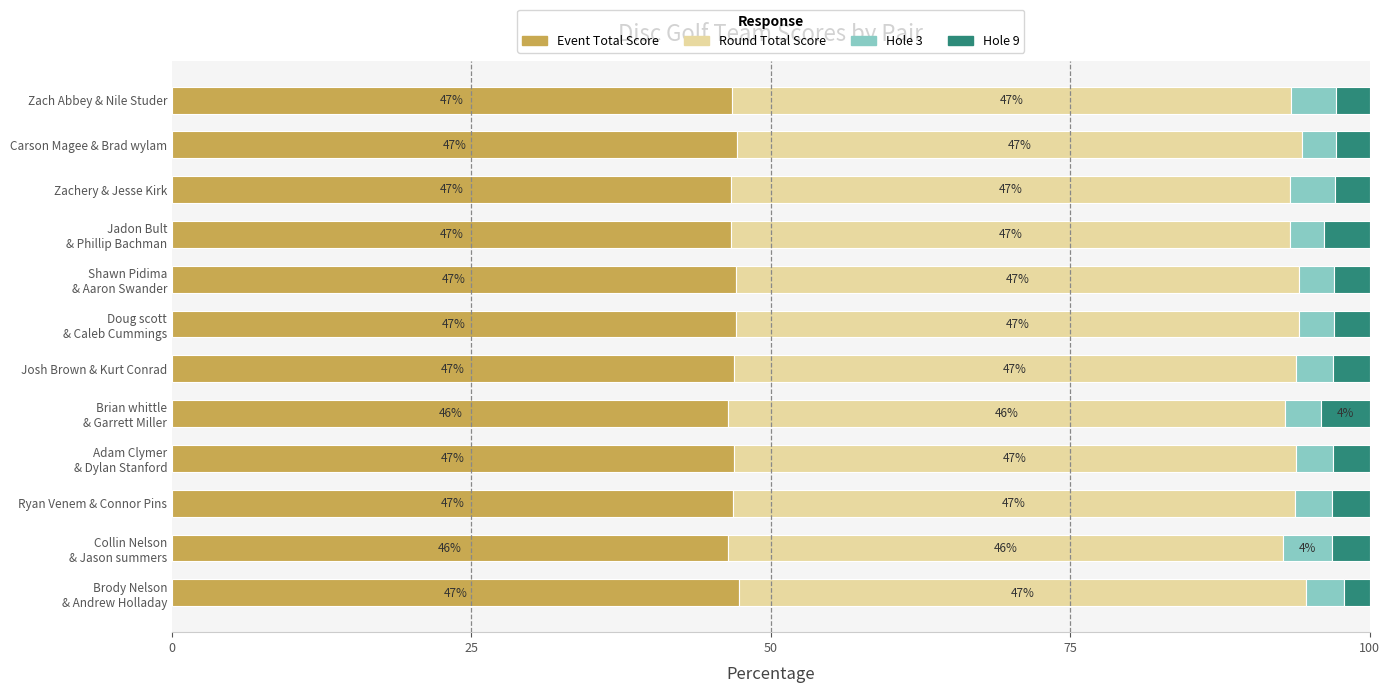

How many series are shown in this chart?

4